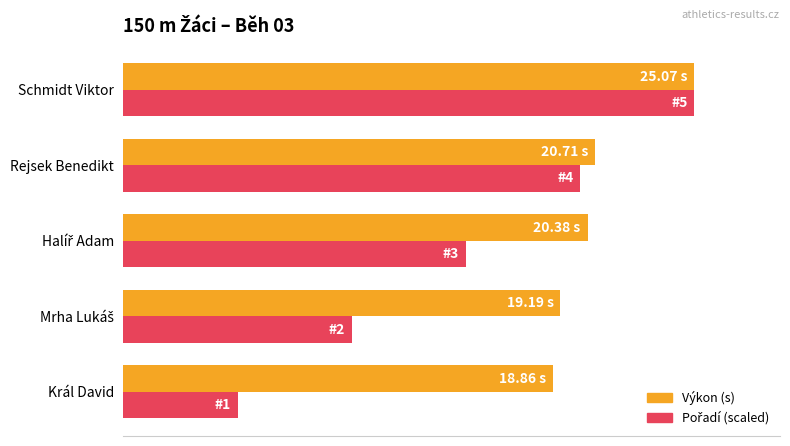

How many groups of bars are there?

5